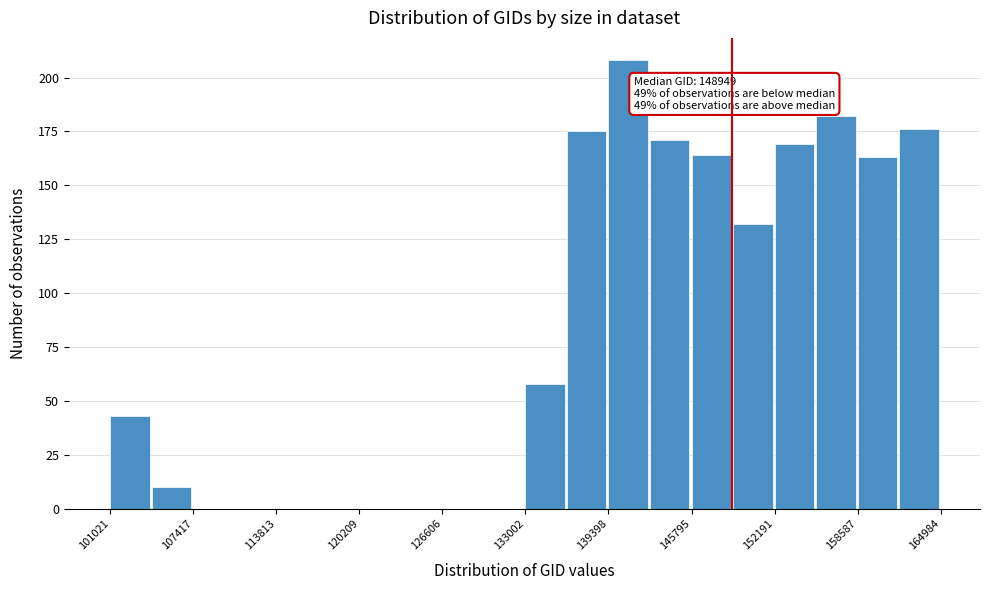

Read against the x-axis, roughly where is the centre of the tallest bar?

141000